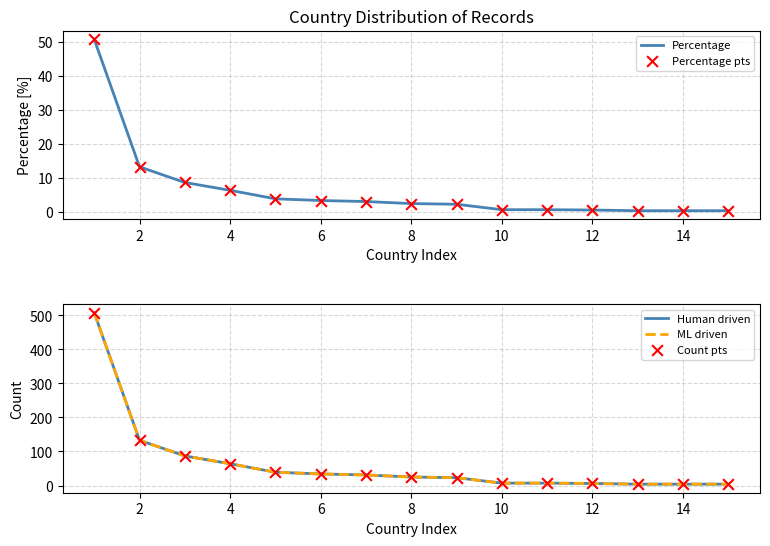

What is the maximum value for Percentage?

50.7